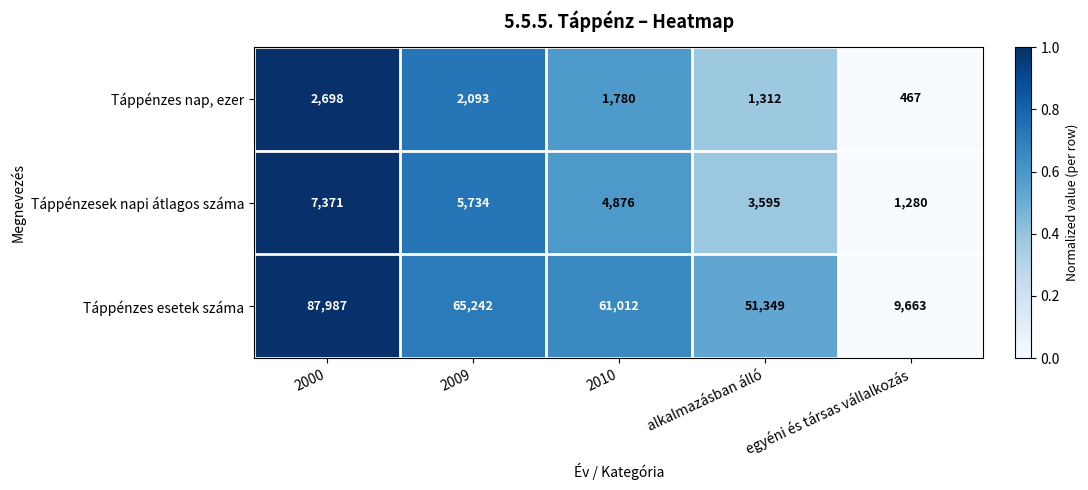

Count the number of data series in this chart.

3